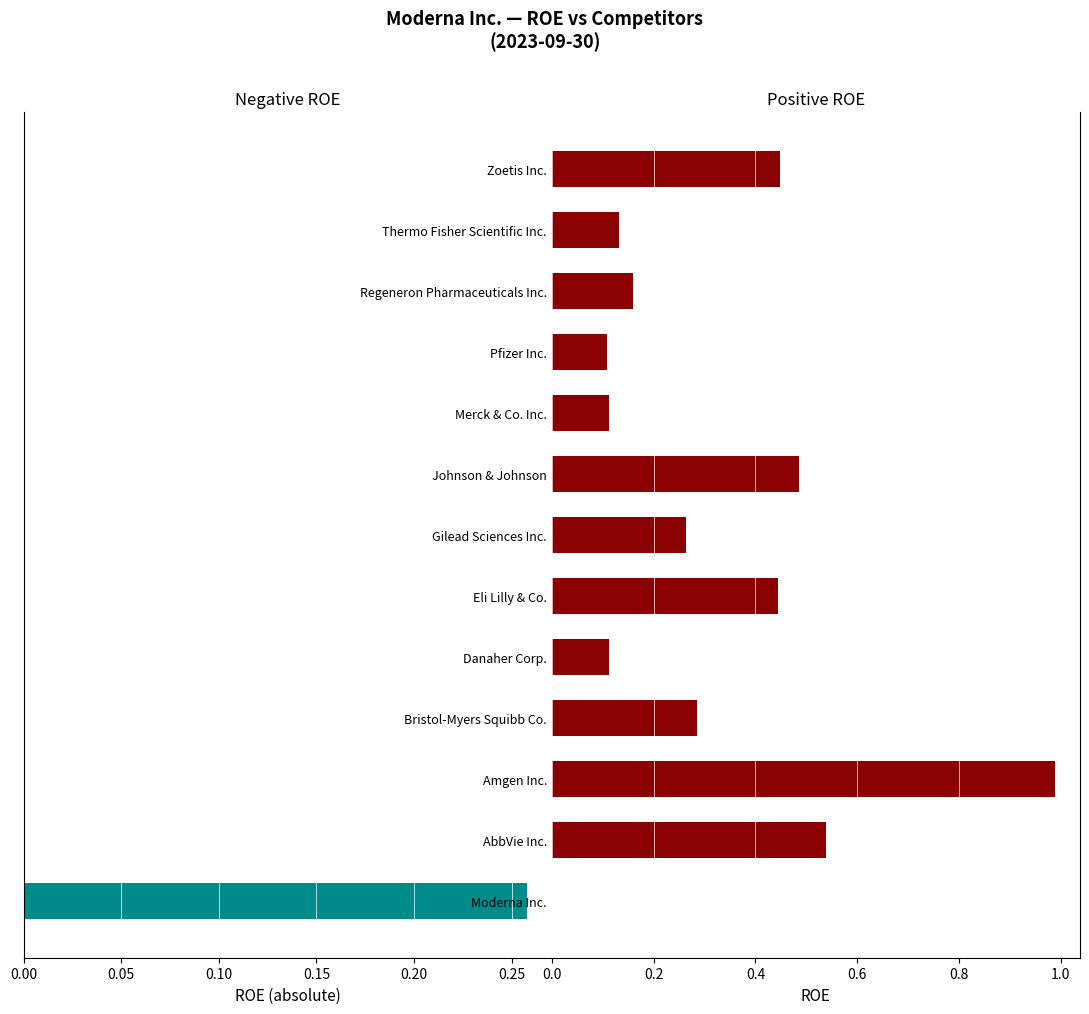

Is the value of Negative ROE at Bristol-Myers Squibb Co. greater than the value of Positive ROE at Zoetis Inc.?

No